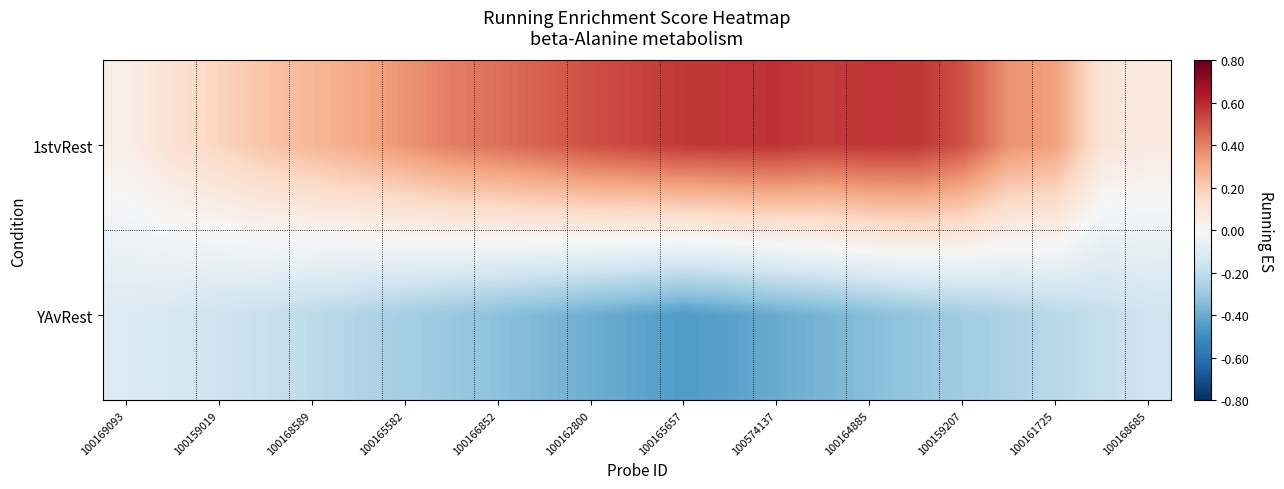

Reading left to right, transcribe all the data shown in this chart.

1stvRest: 0.0	0.1	0.2	0.2	0.3	0.3	0.4	0.4	0.4	0.5	0.5	0.5	0.6	0.6	0.6	0.6	0.6	0.6	0.5	0.4	0.3	0.1	0.1
YAvRest: -0.1	-0.1	-0.2	-0.2	-0.2	-0.2	-0.3	-0.3	-0.3	-0.4	-0.4	-0.4	-0.5	-0.4	-0.4	-0.4	-0.3	-0.3	-0.3	-0.2	-0.2	-0.2	-0.2